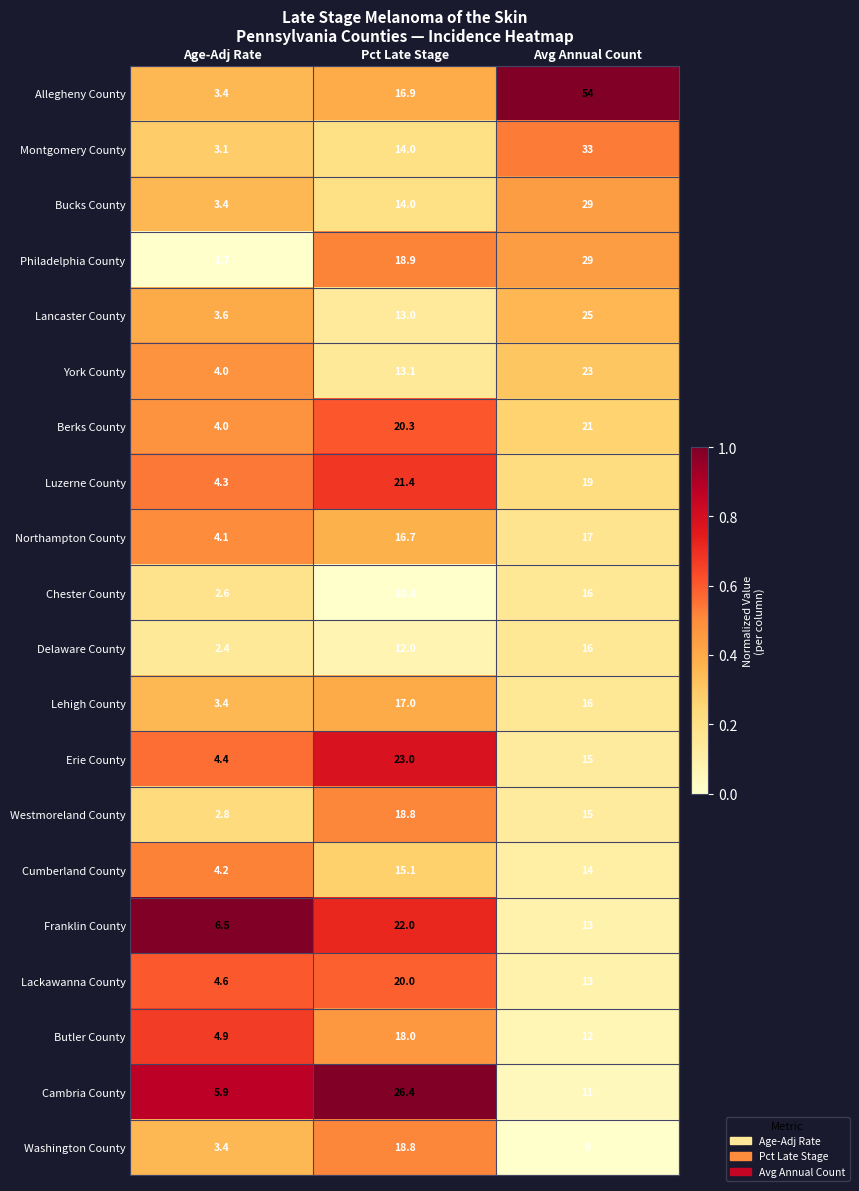

What is the total value across all series at Age-Adj Rate?

76.7